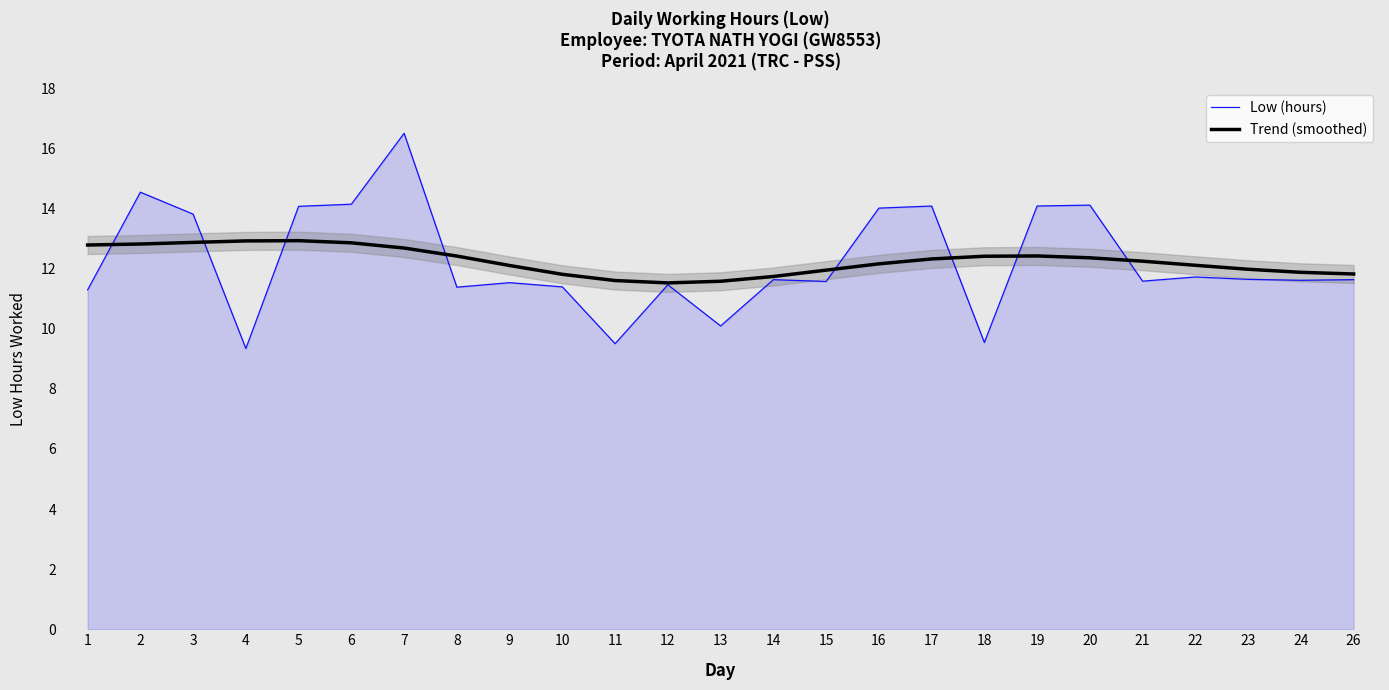

At which category is the sum across all series the highest?

7